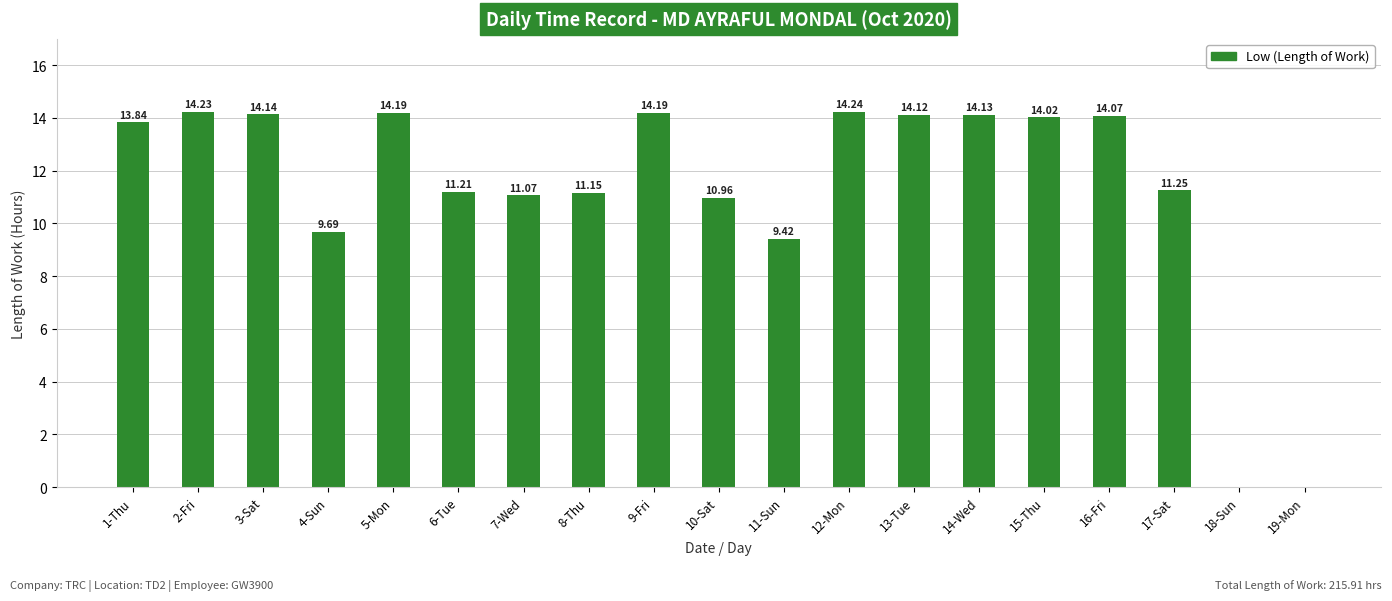

What is the ratio of the value at 13-Tue to the value at 7-Wed?

1.3